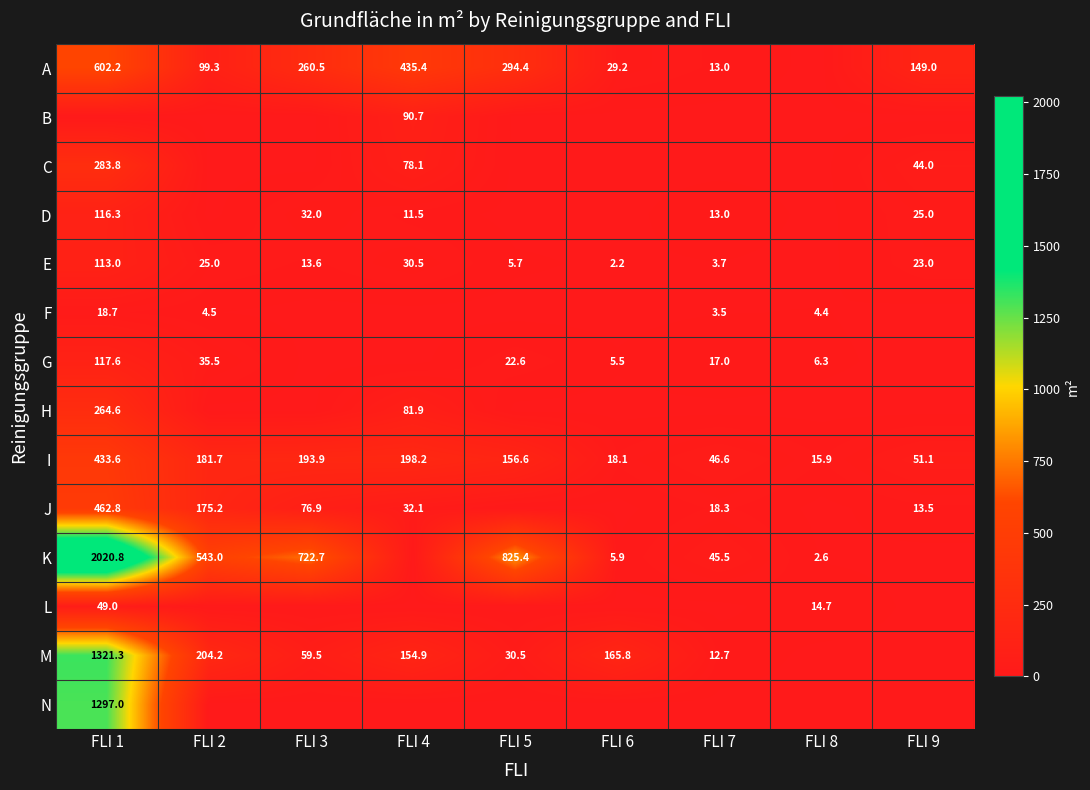

At which label is I closest to 224?

FLI 4